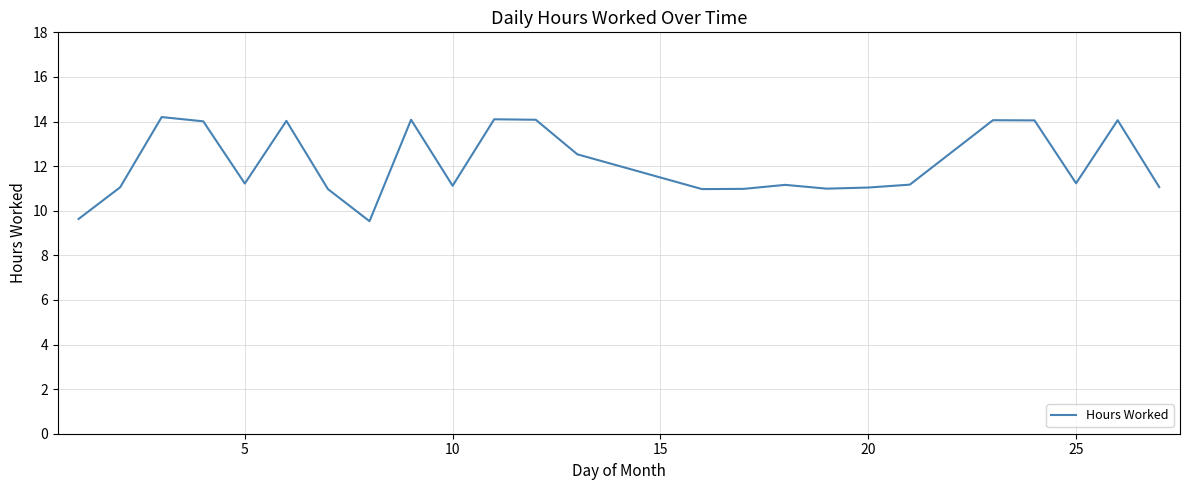

What is the smallest value displayed?

9.5